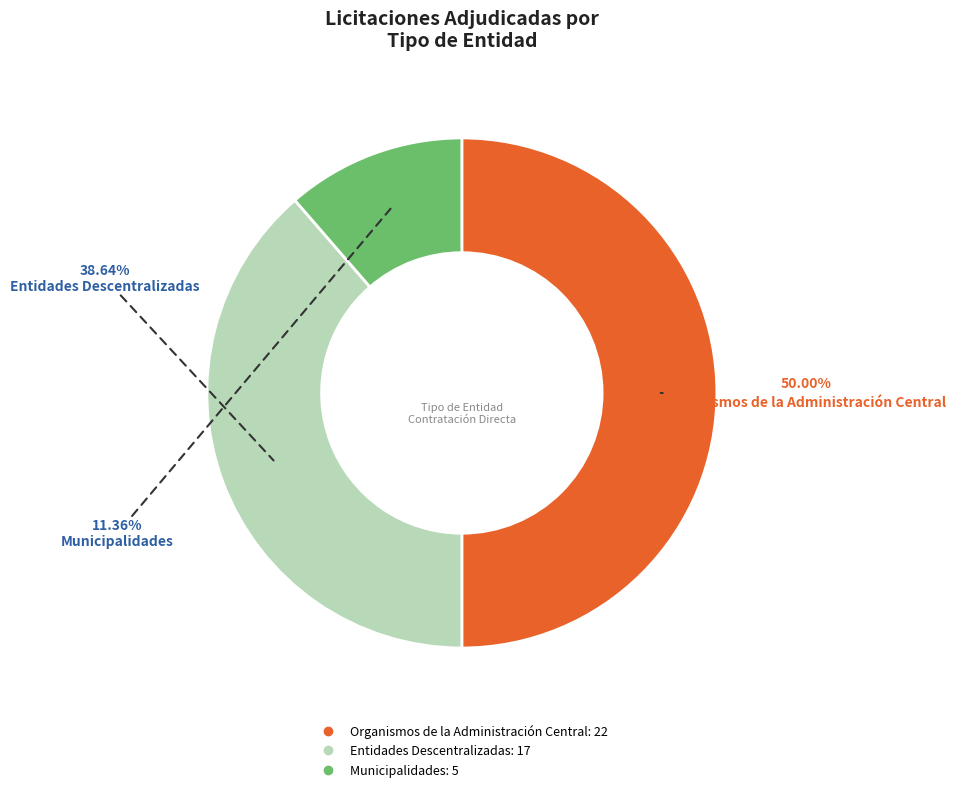

Which slice is the largest?

Organismos de la Administración Central